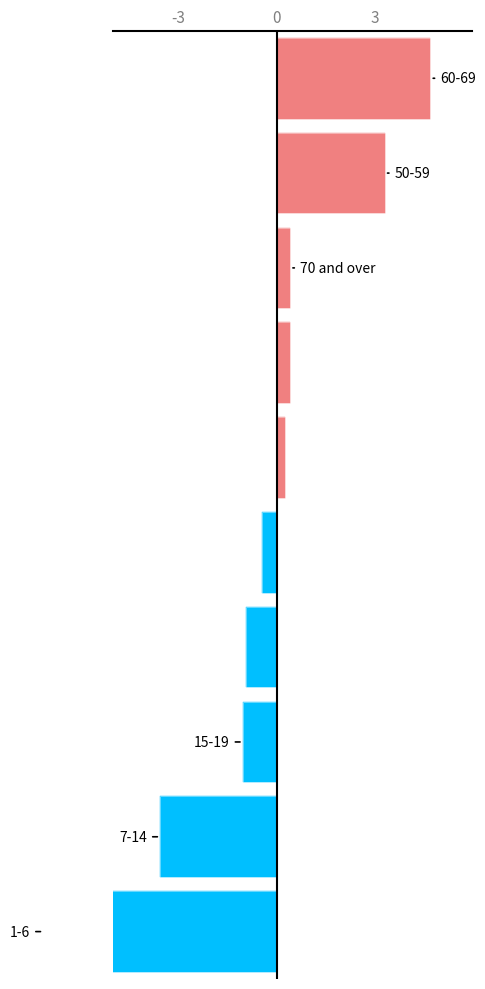

True or false: the data shows -0.4 at 4.

True